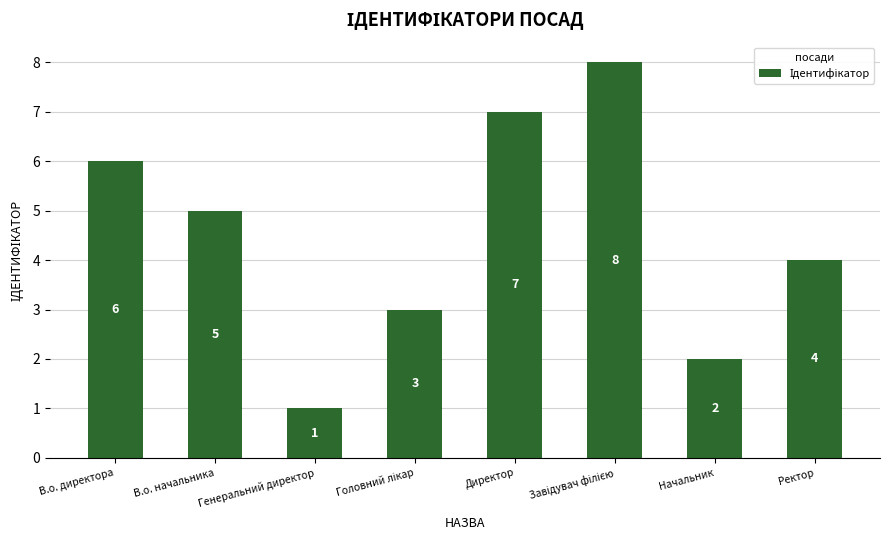

Which category has the lowest value across all series?

Генеральний директор